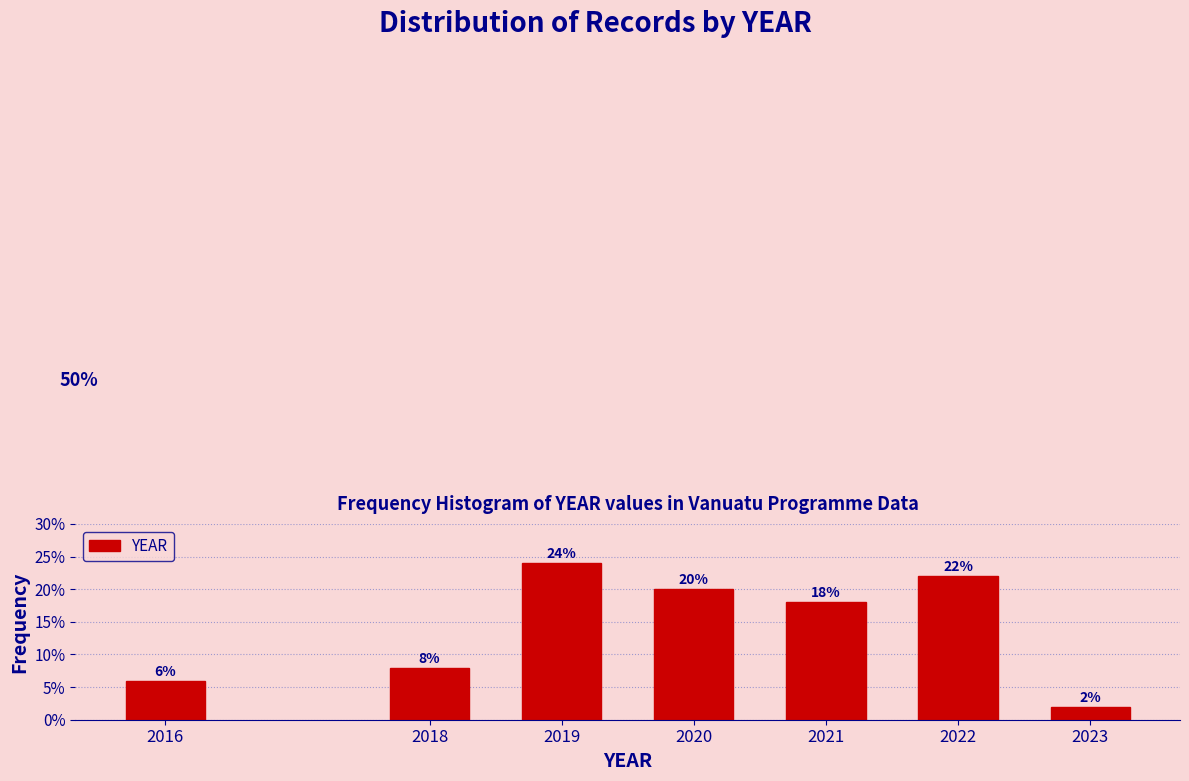

Reading left to right, transcribe all the data shown in this chart.

2016=6	2018=8	2019=24	2020=20	2021=18	2022=22	2023=2